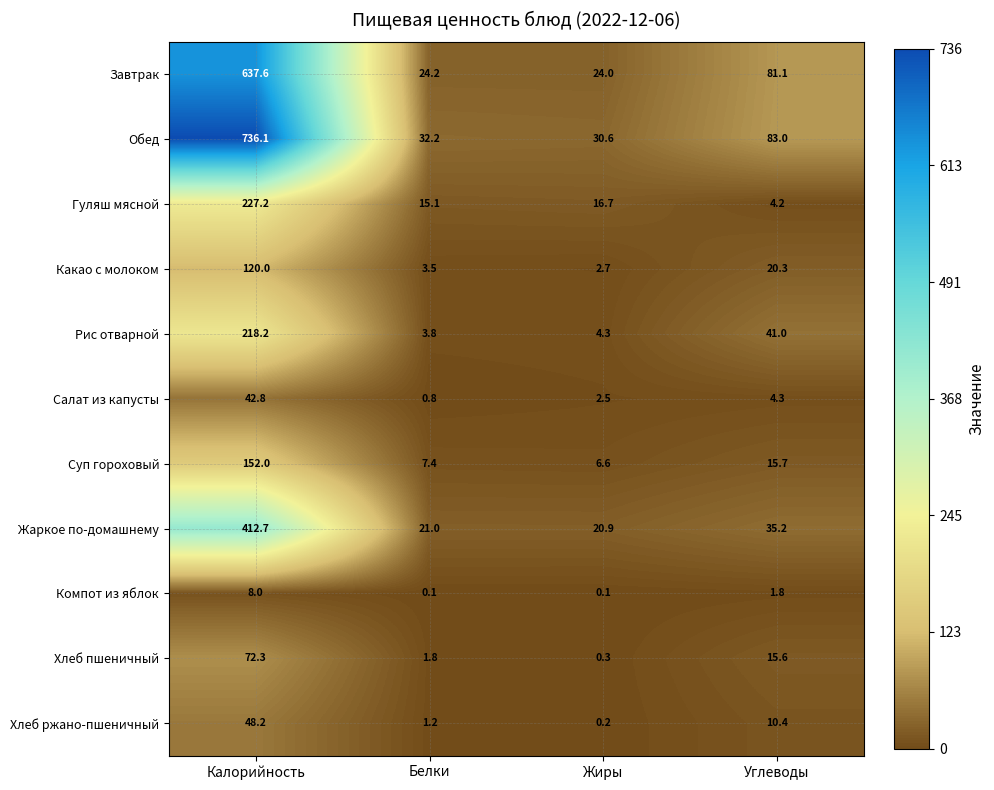

Which series has the largest total across all categories?

Обед